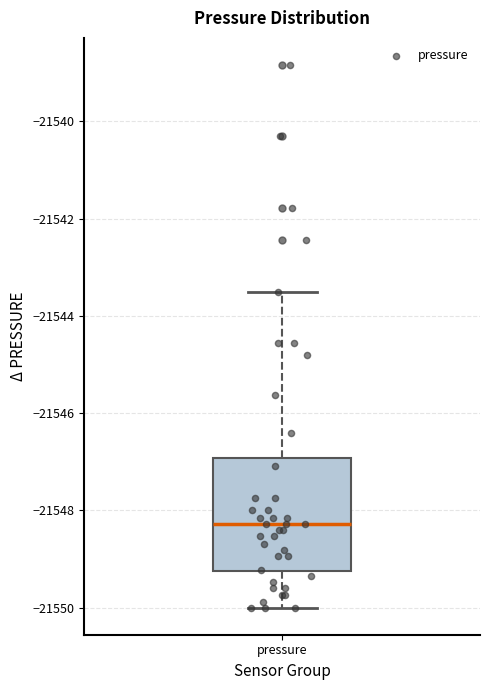

Transcribe this box plot: give where the median line is, the range the box spans, and where the two whiskers end, as read against the y-axis. The values are not printed on the chart, so give them approximately, as read against the axis.

median -21548.2, box -21549.2 to -21547.0, whiskers -21550.0 to -21543.4